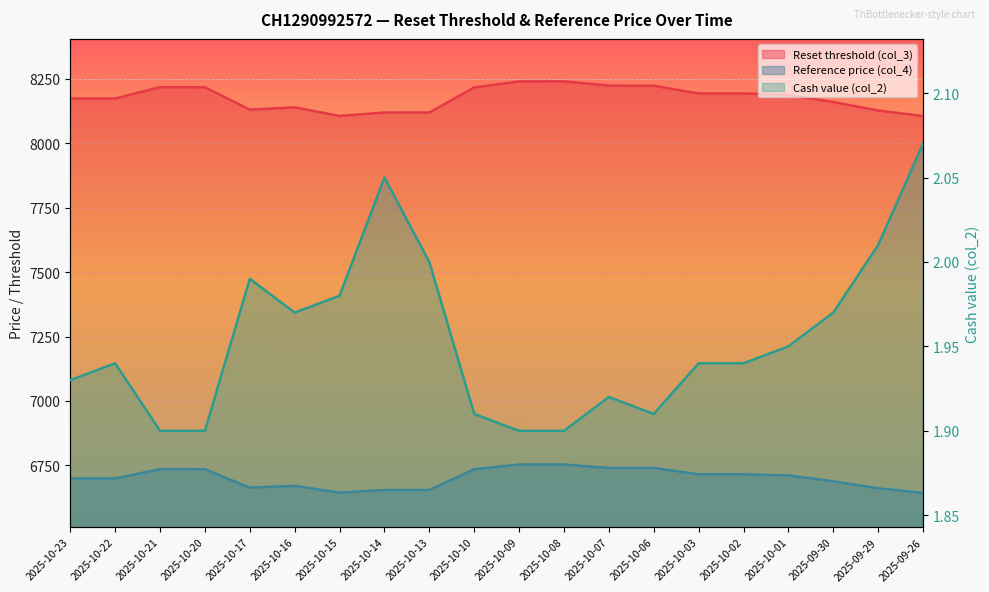

Rank the series at 2025-10-22 from lowest to highest value.

Cash value (col_2), Reference price (col_4), Reset threshold (col_3)